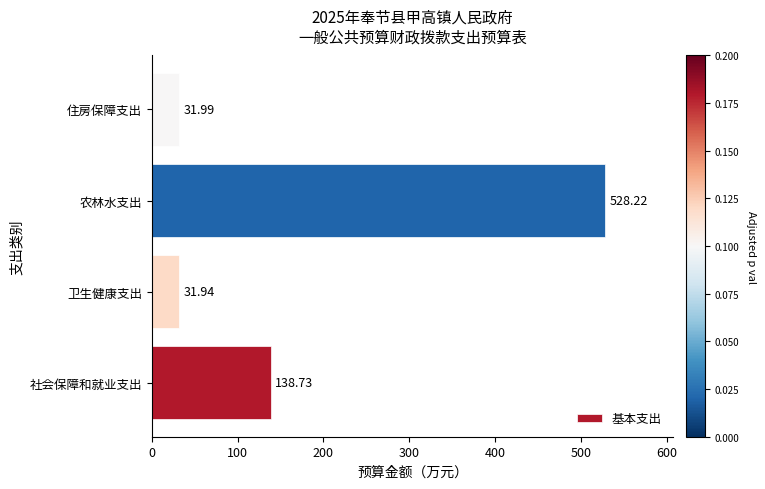

List the labels in order of value, smallest first.

卫生健康支出, 住房保障支出, 社会保障和就业支出, 农林水支出